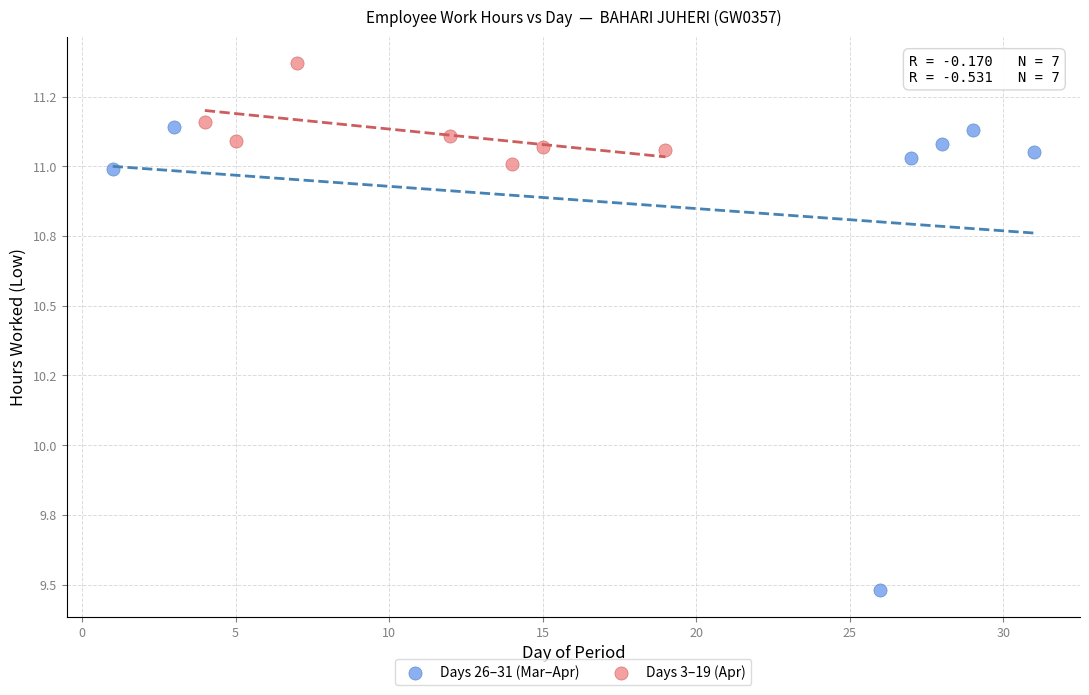

Which series reaches the minimum Y coordinate?

Days 26–31 (Mar–Apr)